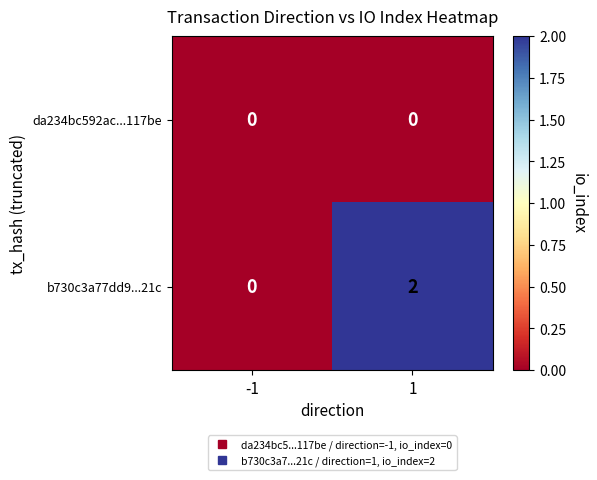

The value of b730c3a77dd9...21c at 1 is 3. True or false?

False